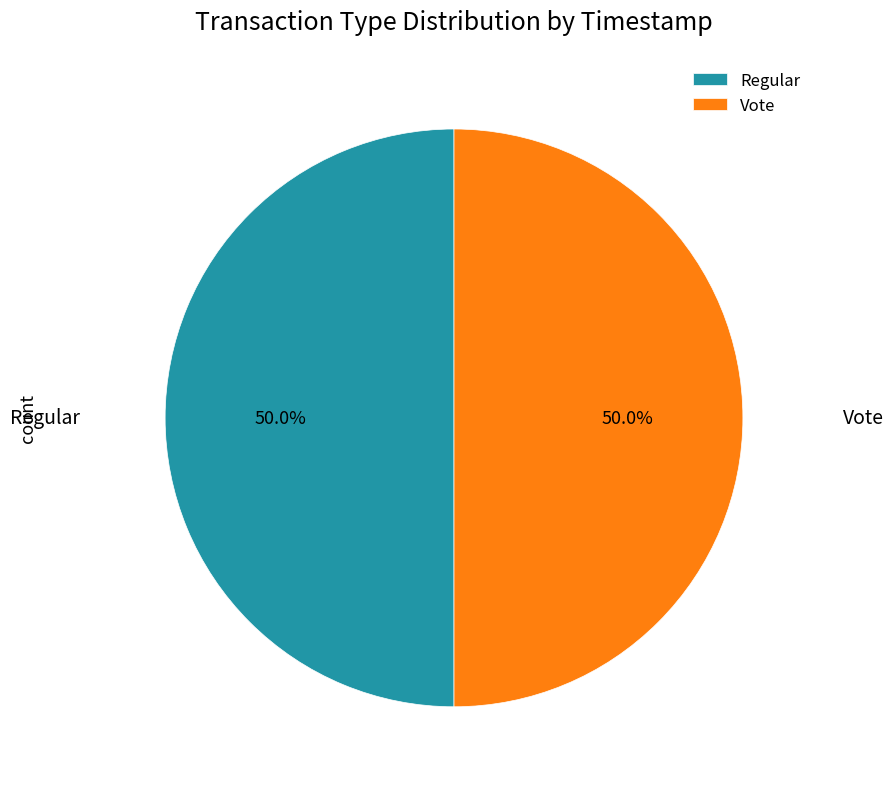

Do Regular and Vote together represent more than half of the pie?

Yes